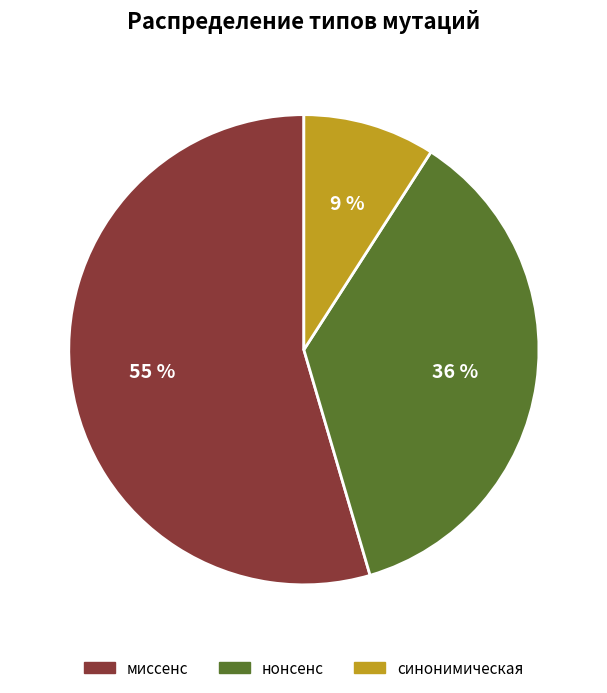

The миссенс slice represents 55% of the pie. True or false?

True